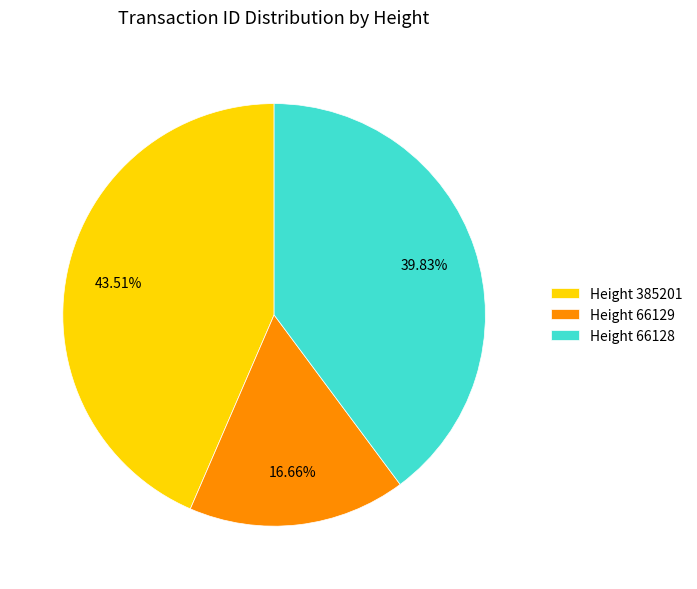

Do Height 385201 and Height 66128 together represent more than half of the pie?

Yes